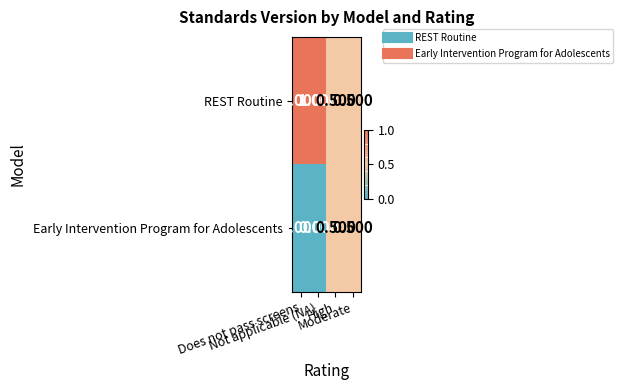

What is the maximum value shown in the chart?

1.0